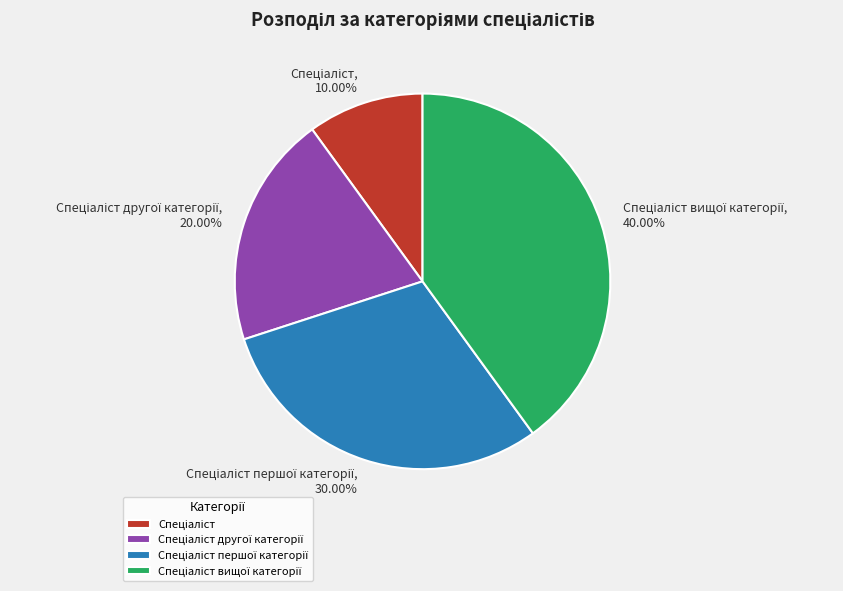

Is there any slice that represents more than half of the pie?

No